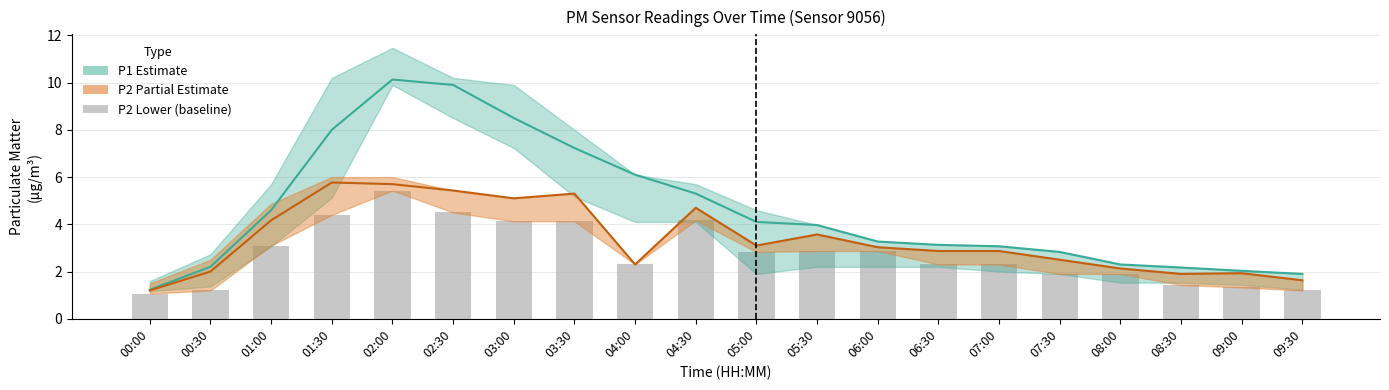

What is the label of the 18th bar from the left?

08:30